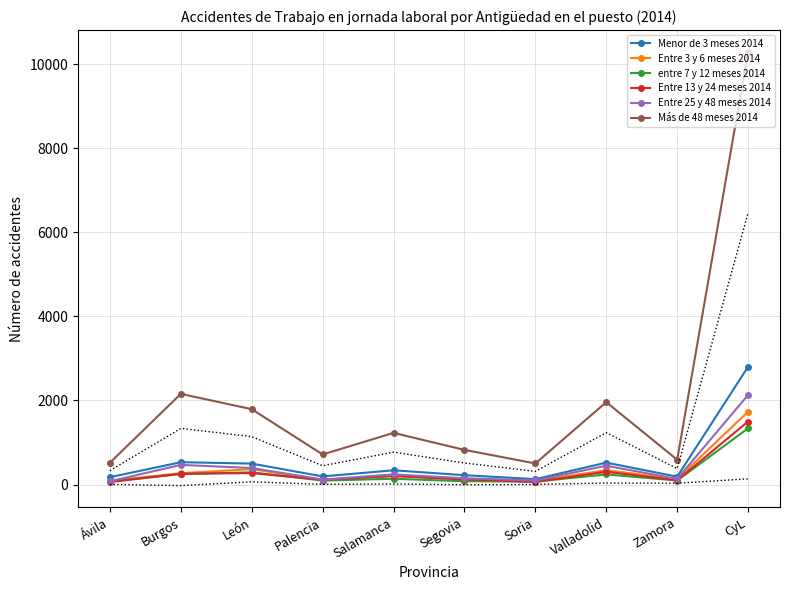

True or false: entre 7 y 12 meses 2014 has more than 0 points higher than both neighbors.

True